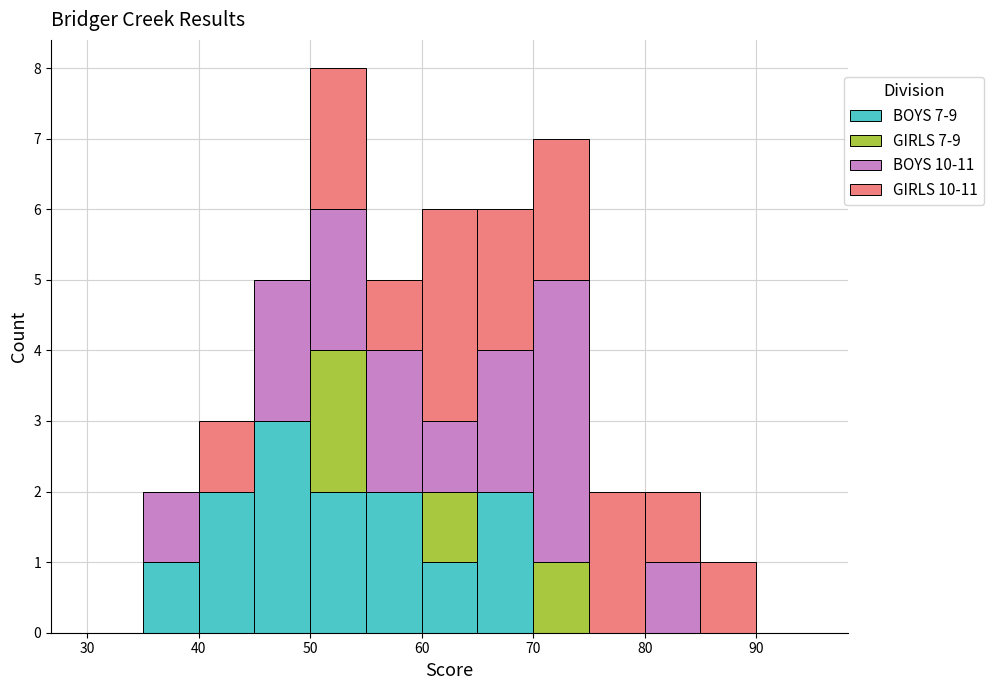

What is the total height of the stacked bar covering 55 to 60 on the x-axis? The values are not printed on the chart, so give them approximately, as read against the axis.

5